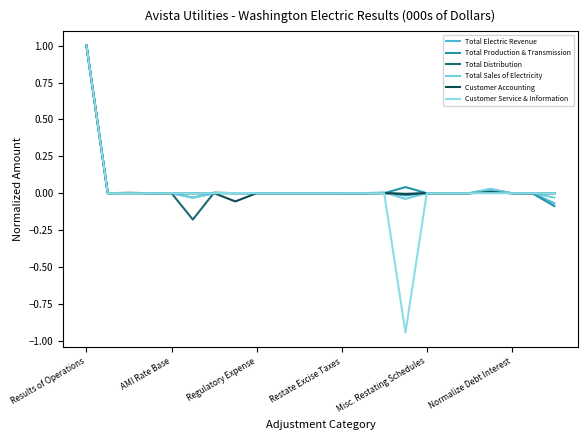

Does the chart have visible grid lines?

No